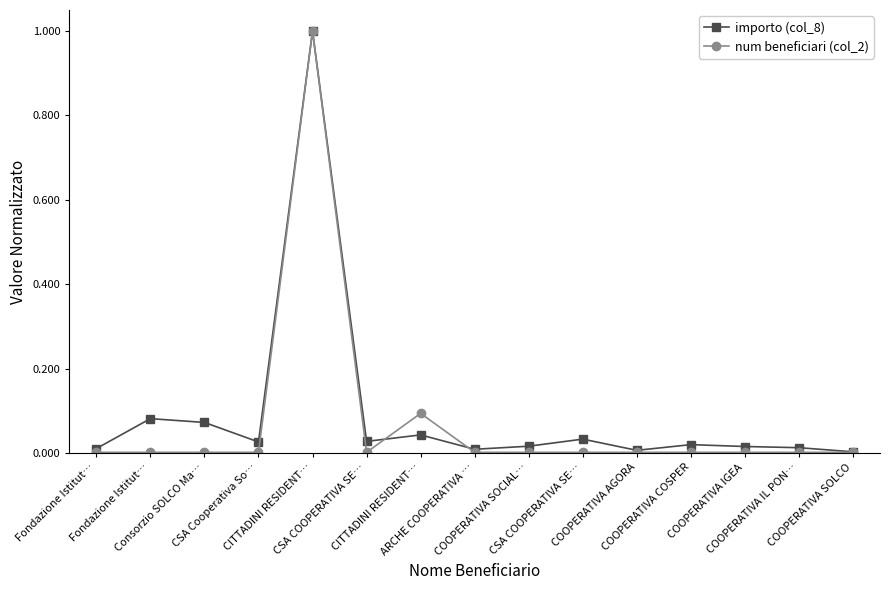

How many lines are shown in the chart?

2